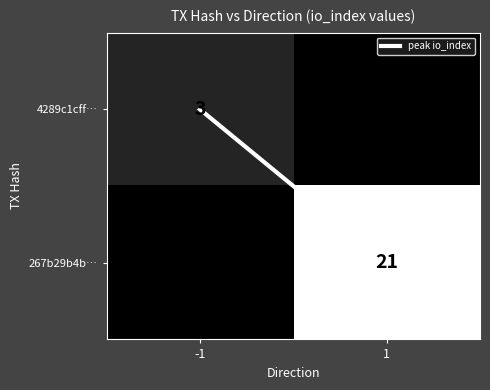

What is the difference between the 267b29b4b… values at -1 and 1?

21